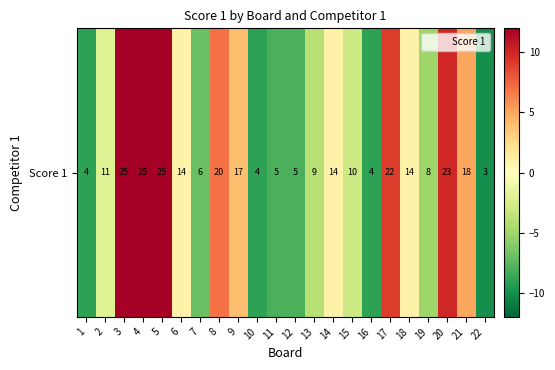

What is the sum of the values at 4 and 16?

3